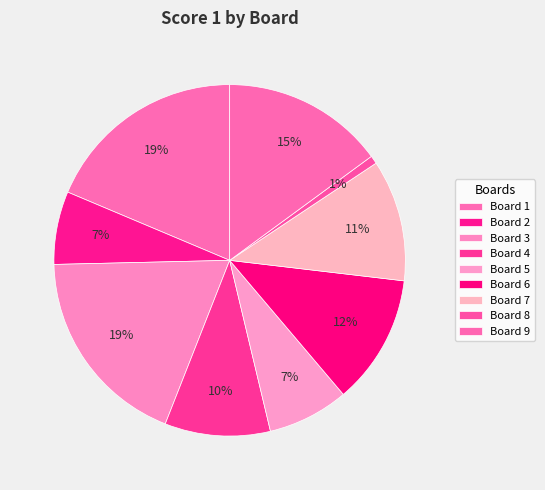

To the nearest percent, what is the difference between the largest and smallest slice percentages?

18%